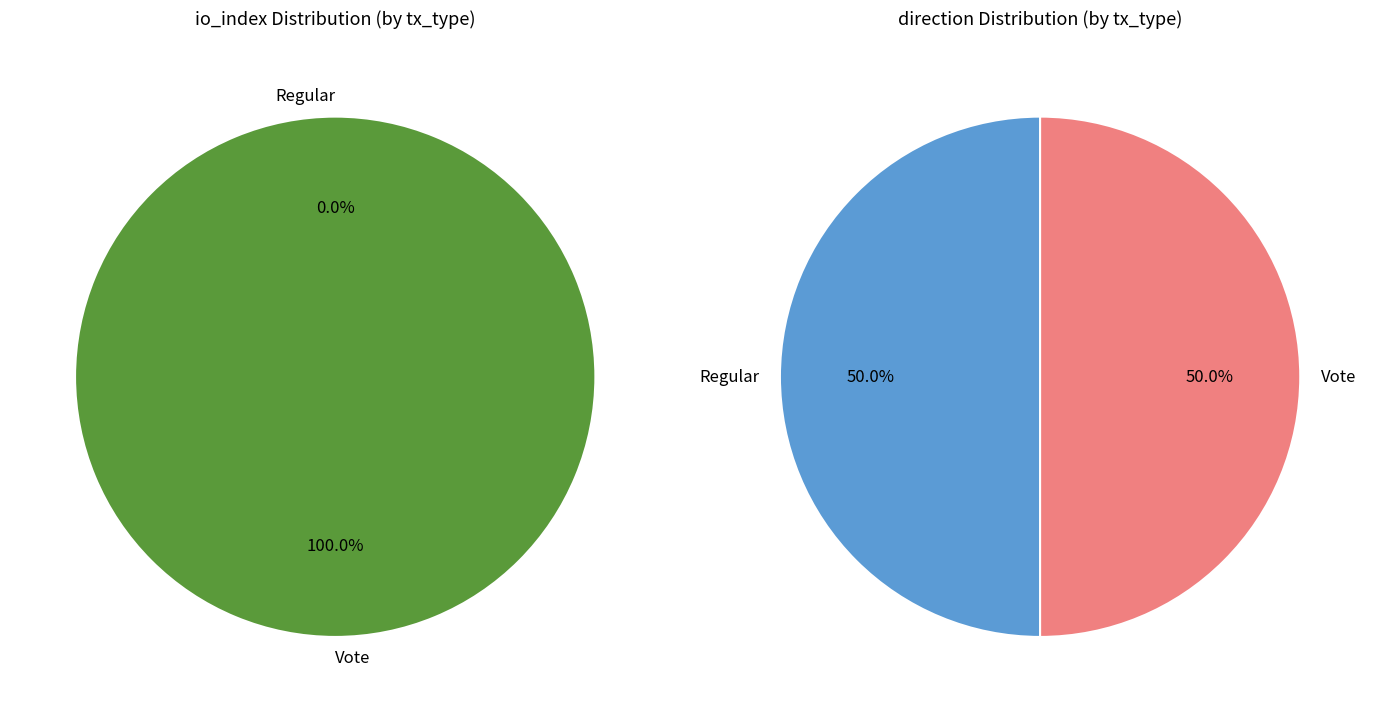

Rank the categories by value from highest to lowest.

Vote, Regular